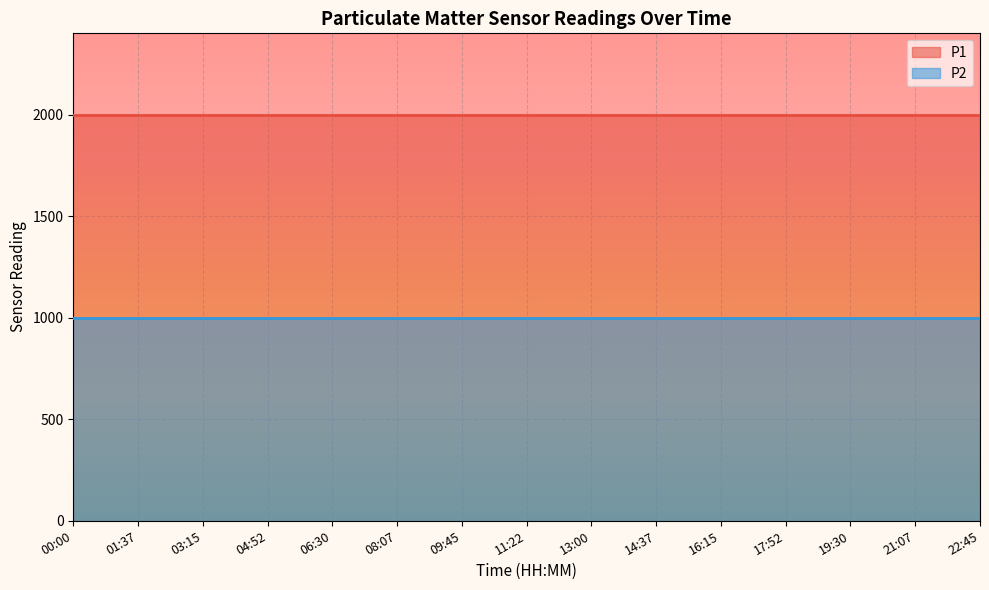

Reading left to right, extract all data points from this chart.

P1: 00:00=1999.9	01:37=1999.9	03:15=1999.9	04:52=1999.9	06:30=1999.9	08:07=1999.9	09:45=1999.9	11:22=1999.9	13:00=1999.9	14:37=1999.9	16:15=1999.9	17:52=1999.9	19:30=1999.9	21:07=1999.9	22:45=1999.9
P2: 00:00=999.9	01:37=999.9	03:15=999.9	04:52=999.9	06:30=999.9	08:07=999.9	09:45=999.9	11:22=999.9	13:00=999.9	14:37=999.9	16:15=999.9	17:52=999.9	19:30=999.9	21:07=999.9	22:45=999.9